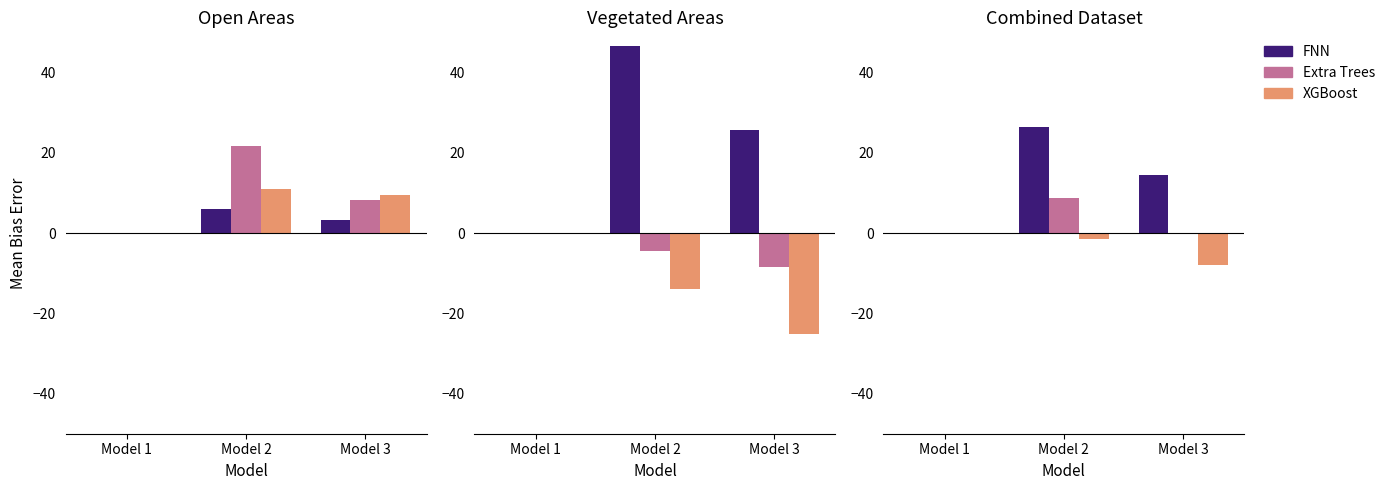

At which category is the sum across all series the highest?

Model 2